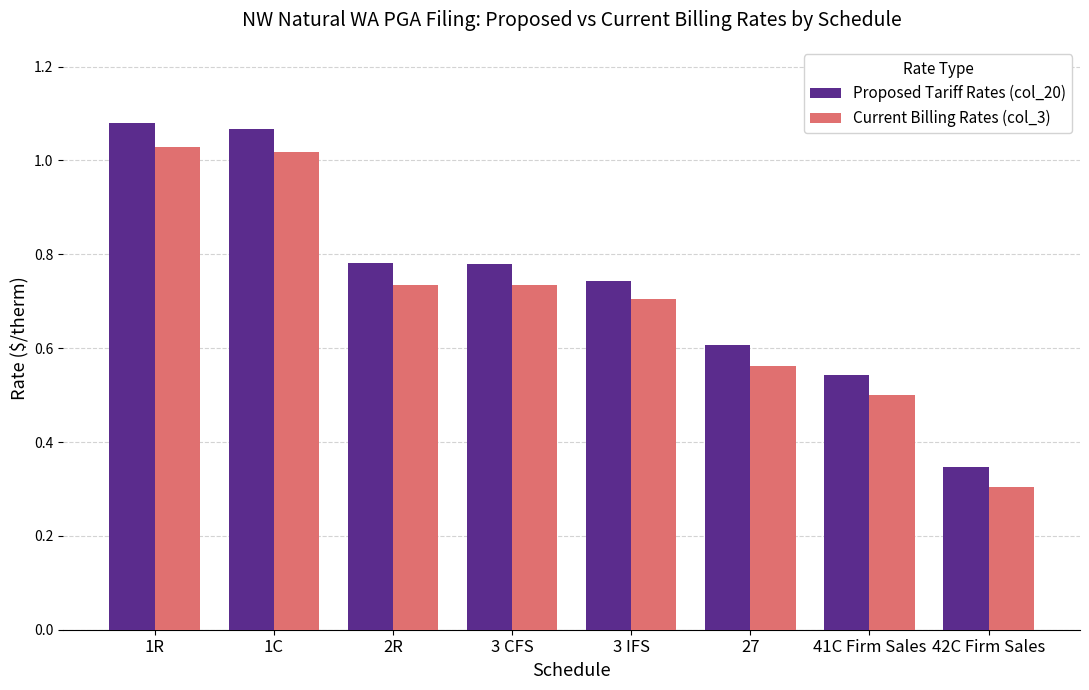

At 42C Firm Sales, list the series in order from smallest to largest.

Current Billing Rates (col_3), Proposed Tariff Rates (col_20)